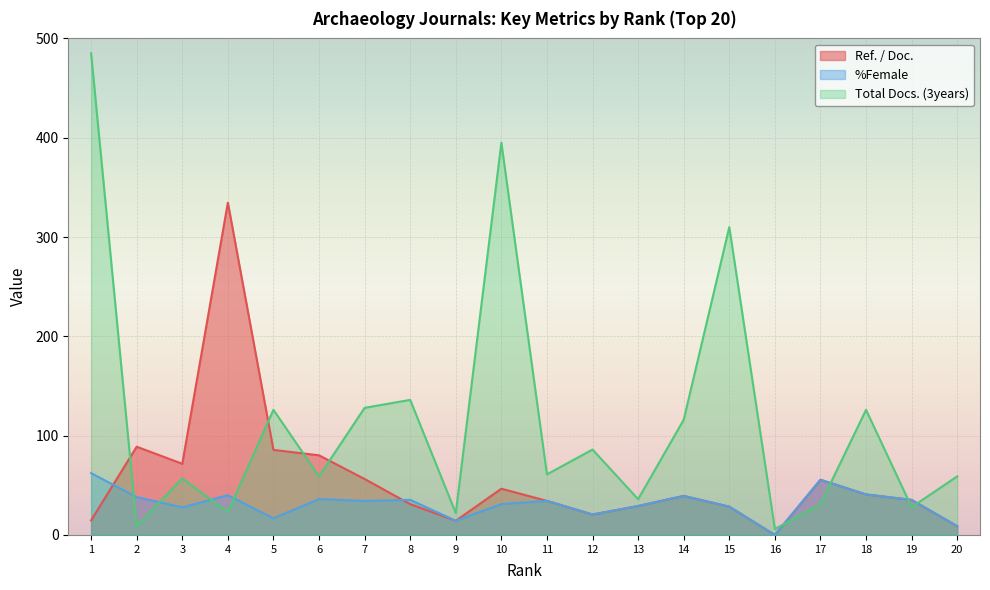

Which series has the widest spread of values?

Total Docs. (3years)